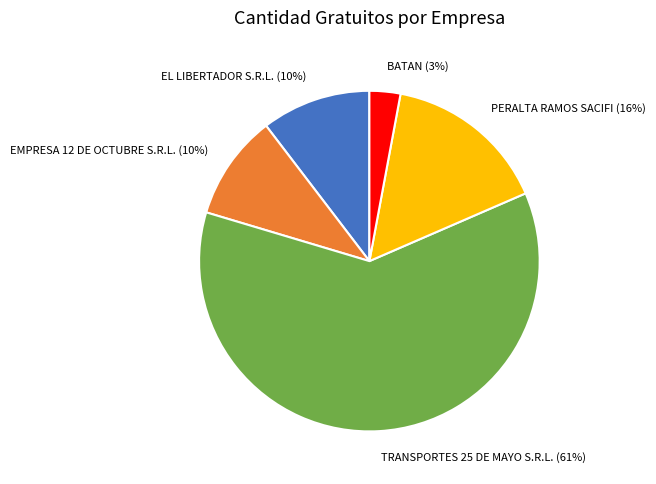

To the nearest percent, what is the difference between the largest and smallest slice percentages?

58%